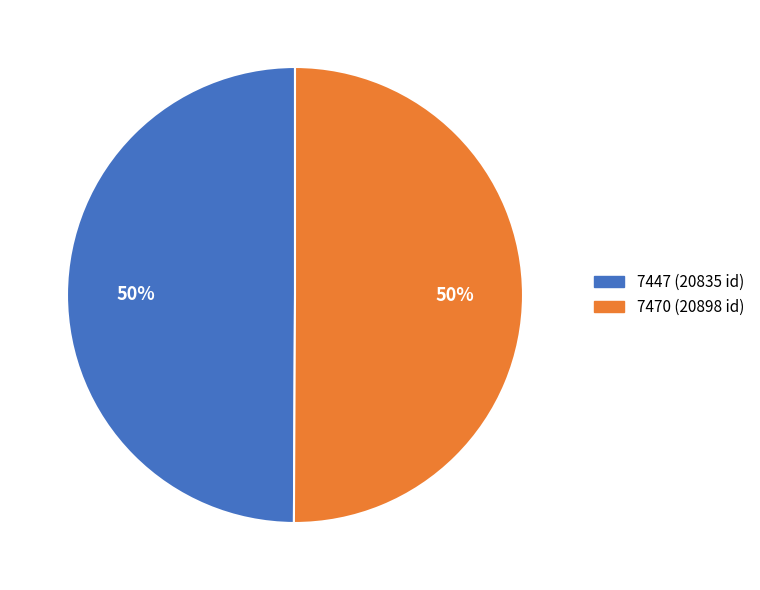

To the nearest percent, what is the average slice percentage?

50%